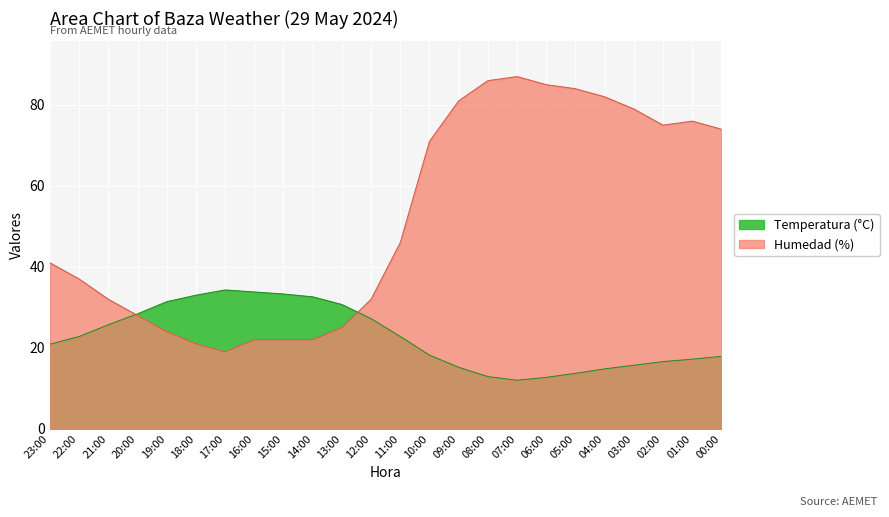

At 04:00, list the series in order from largest to smallest.

Humedad (%), Temperatura (°C)